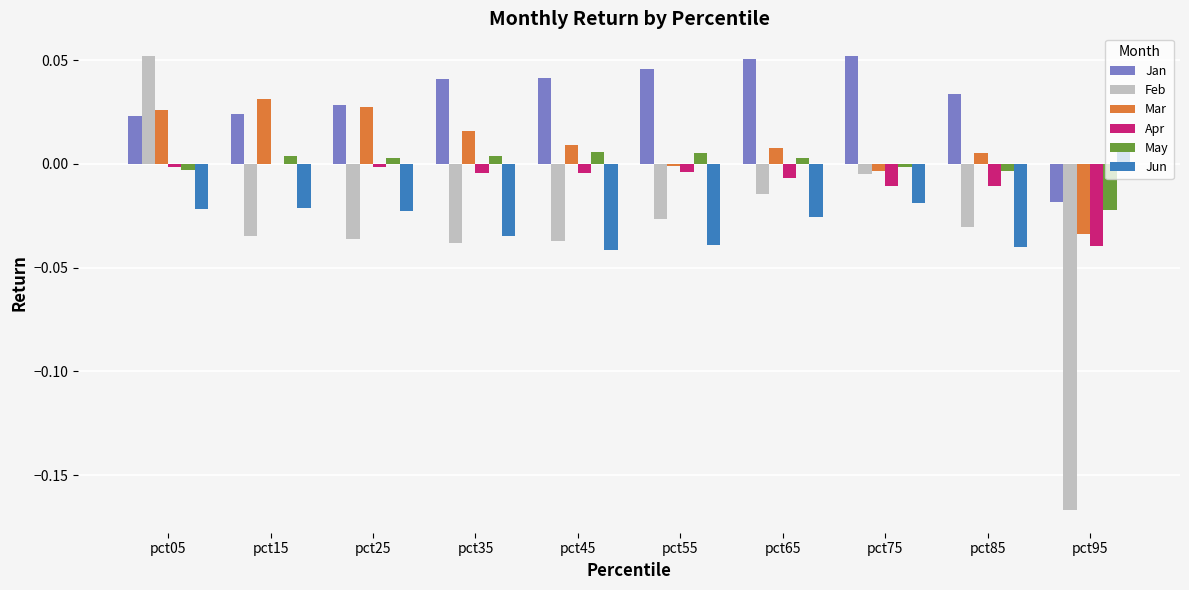

What are all the series names shown in the legend?

Jan, Feb, Mar, Apr, May, Jun